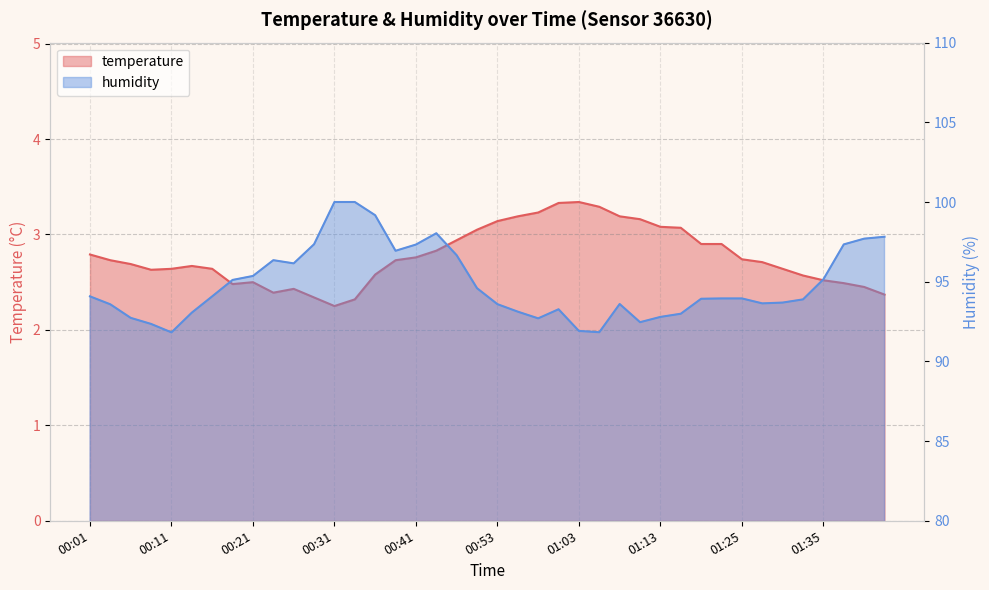

The temperature series shows 4.4 at 00:56. True or false?

False